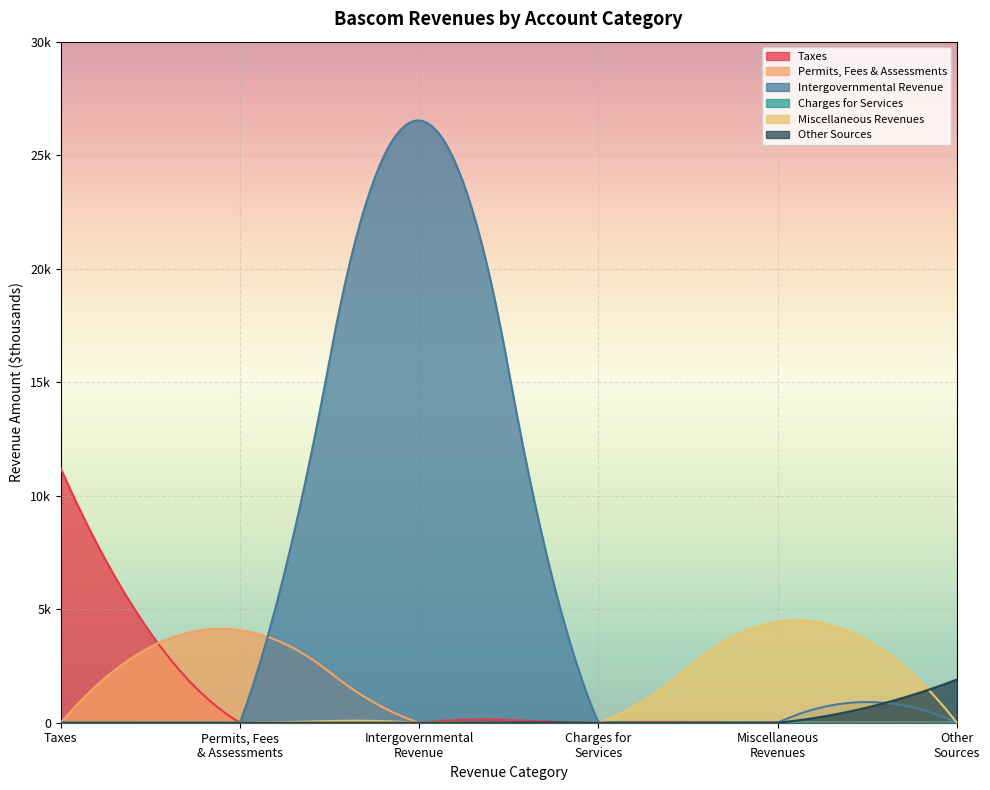

What is the difference between the maximum and second lowest values in the Intergovernmental Revenue series?

26528